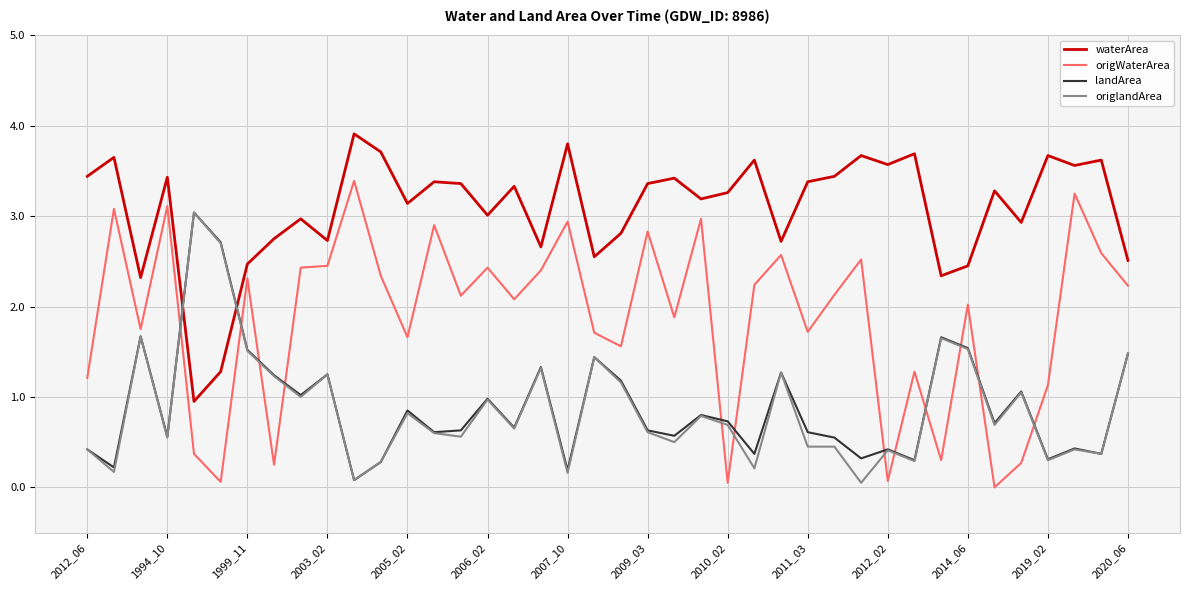

Which series has the largest total across all categories?

waterArea